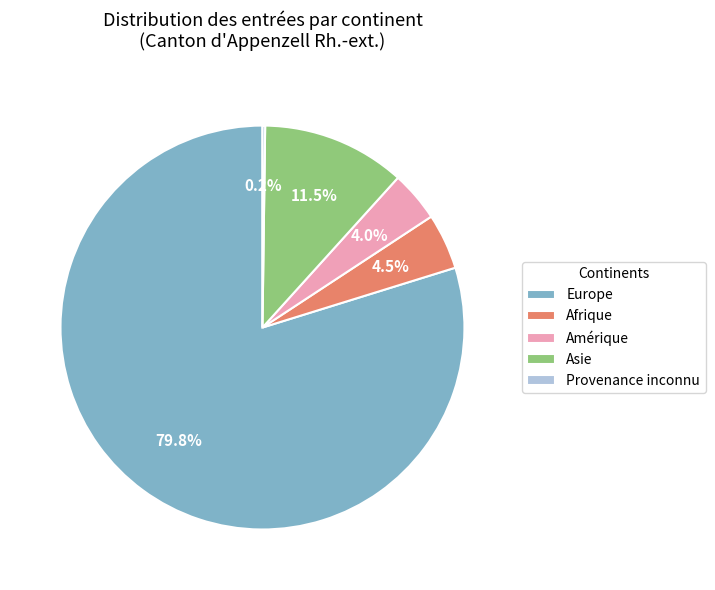

What is the ratio of the value at Afrique to the value at Amérique?

1.1